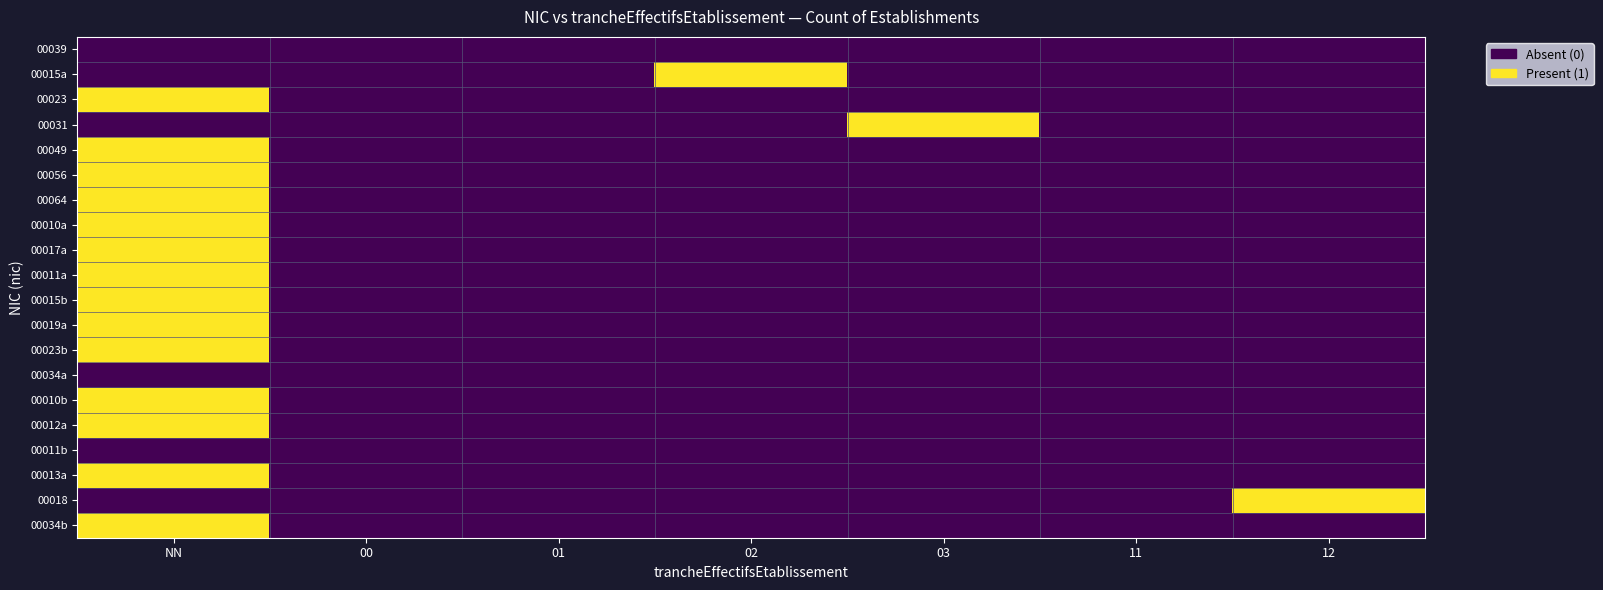

Reading left to right, transcribe all the data shown in this chart.

00039: NN=0	00=0	01=0	02=0	03=0	11=0	12=0
00015a: NN=0	00=0	01=0	02=1	03=0	11=0	12=0
00023: NN=1	00=0	01=0	02=0	03=0	11=0	12=0
00031: NN=0	00=0	01=0	02=0	03=1	11=0	12=0
00049: NN=1	00=0	01=0	02=0	03=0	11=0	12=0
00056: NN=1	00=0	01=0	02=0	03=0	11=0	12=0
00064: NN=1	00=0	01=0	02=0	03=0	11=0	12=0
00010a: NN=1	00=0	01=0	02=0	03=0	11=0	12=0
00017a: NN=1	00=0	01=0	02=0	03=0	11=0	12=0
00011a: NN=1	00=0	01=0	02=0	03=0	11=0	12=0
00015b: NN=1	00=0	01=0	02=0	03=0	11=0	12=0
00019a: NN=1	00=0	01=0	02=0	03=0	11=0	12=0
00023b: NN=1	00=0	01=0	02=0	03=0	11=0	12=0
00034a: NN=0	00=0	01=0	02=0	03=0	11=0	12=0
00010b: NN=1	00=0	01=0	02=0	03=0	11=0	12=0
00012a: NN=1	00=0	01=0	02=0	03=0	11=0	12=0
00011b: NN=0	00=0	01=0	02=0	03=0	11=0	12=0
00013a: NN=1	00=0	01=0	02=0	03=0	11=0	12=0
00018: NN=0	00=0	01=0	02=0	03=0	11=0	12=1
00034b: NN=1	00=0	01=0	02=0	03=0	11=0	12=0